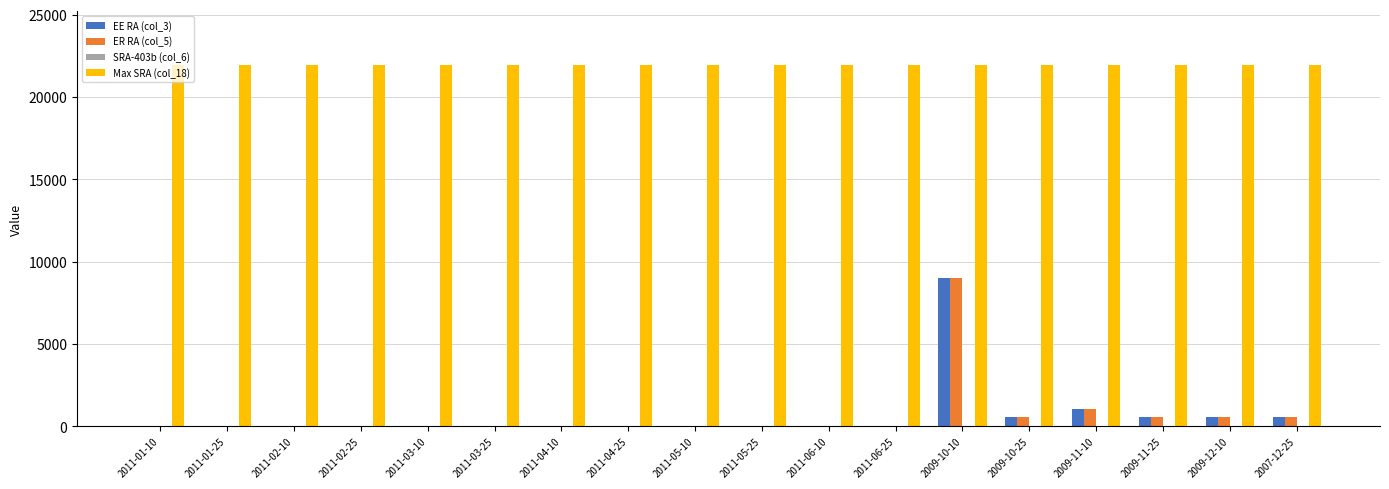

How many series are shown in this chart?

3